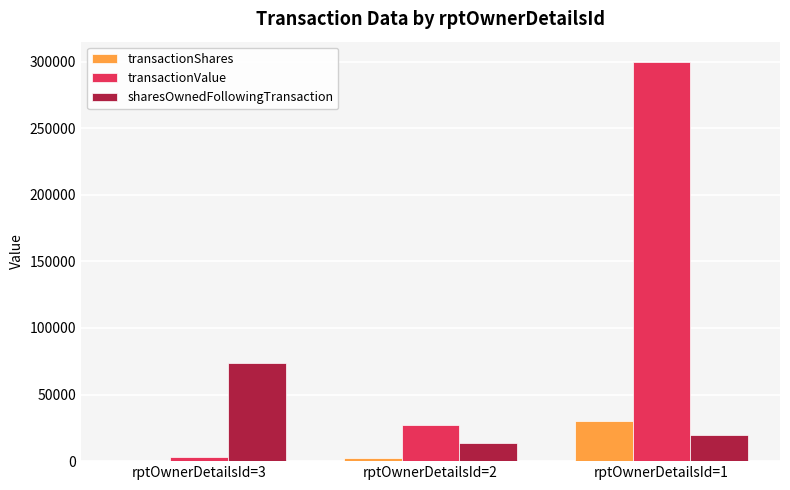

What is the sum of all sharesOwnedFollowingTransaction values?

106864